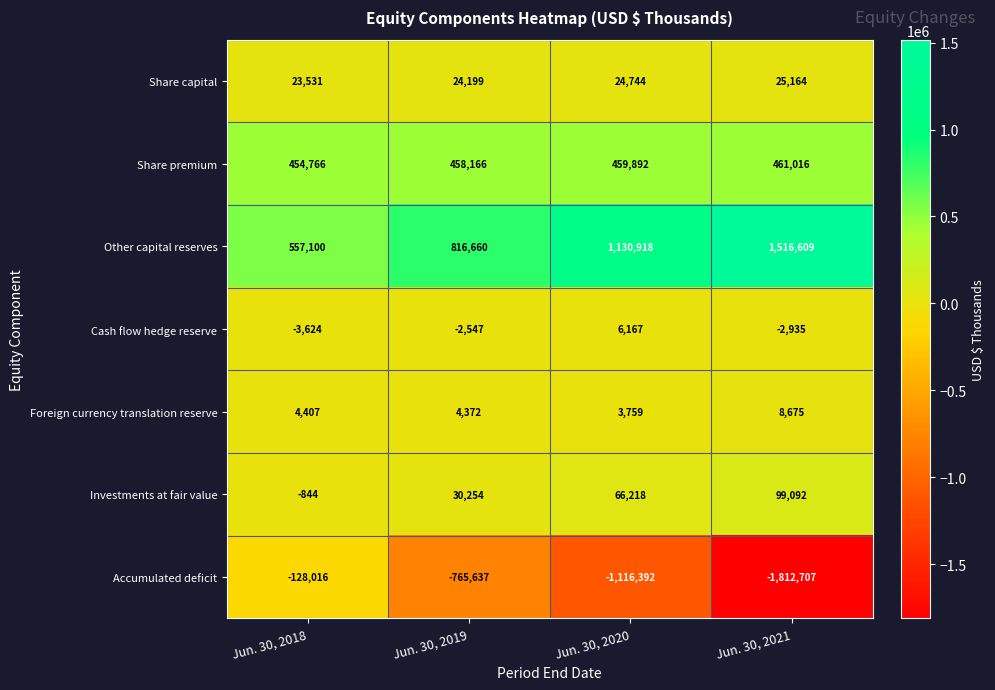

Reading left to right, transcribe all the data shown in this chart.

Share capital: 23531	24199	24744	25164
Share premium: 454766	458166	459892	461016
Other capital reserves: 557100	816660	1130918	1516609
Cash flow hedge reserve: -3624	-2547	6167	-2935
Foreign currency translation reserve: 4407	4372	3759	8675
Investments at fair value: -844	30254	66218	99092
Accumulated deficit: -128016	-765637	-1116392	-1812707